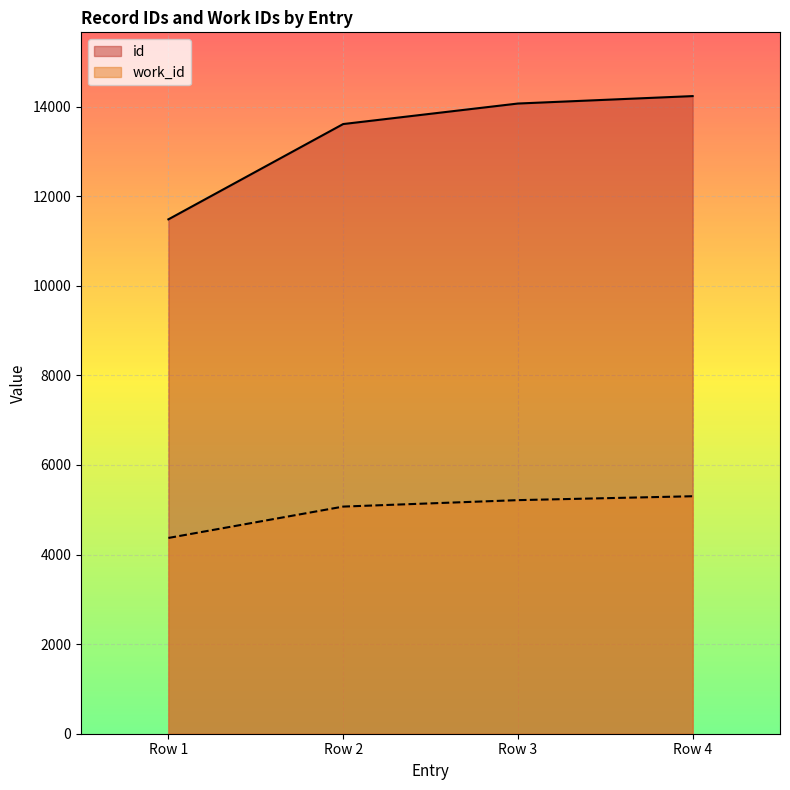

The value of id at Row 3 is 14067. True or false?

True